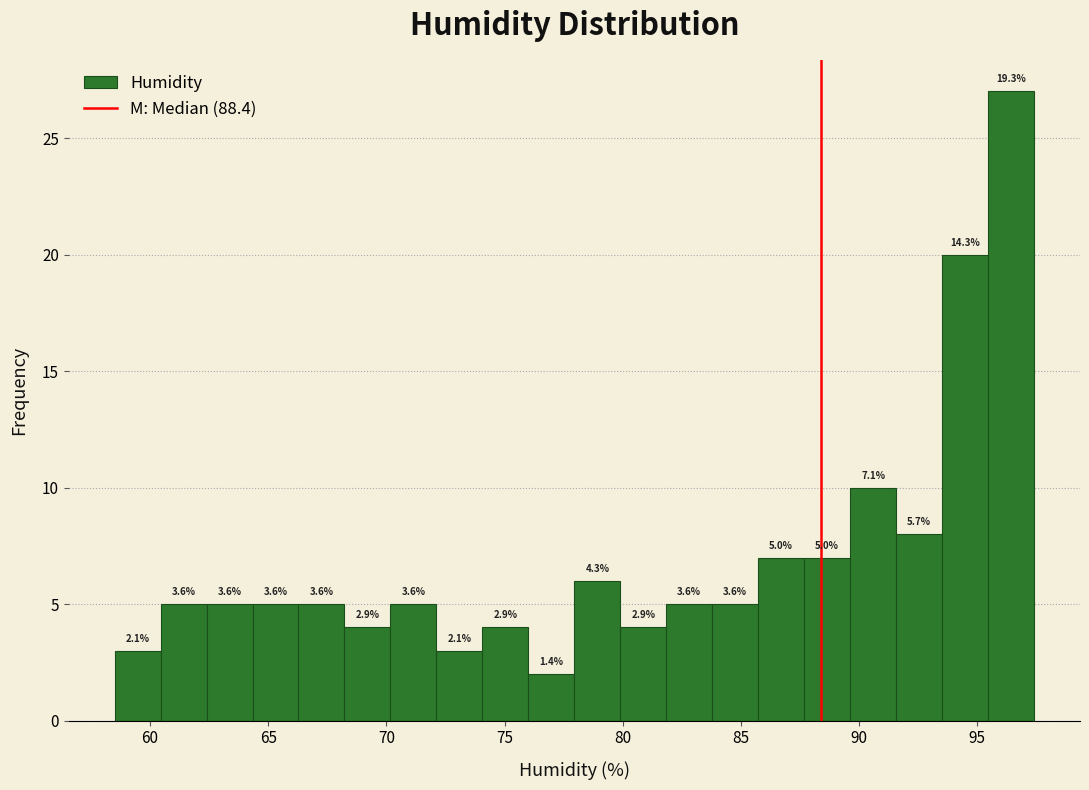

Read against the x-axis, roughly where is the centre of the tallest bar?

96.5